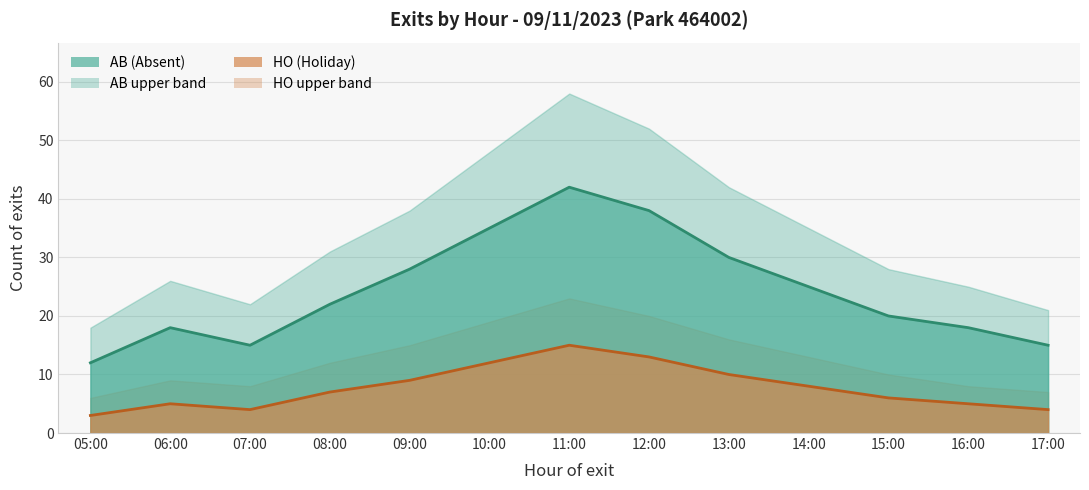

How many categories are shown in the chart?

13